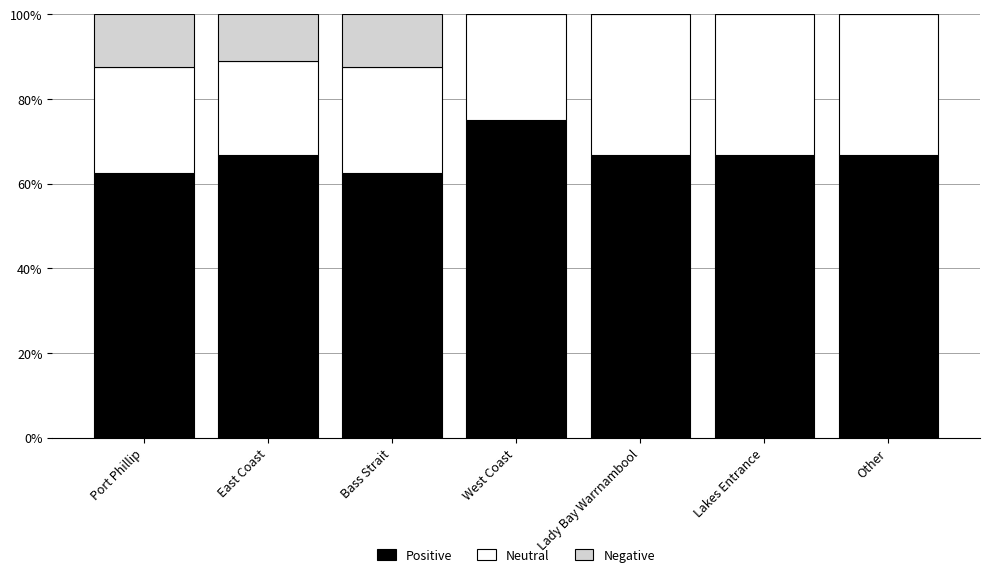

What is the total value across all series at Port Phillip?

100.0